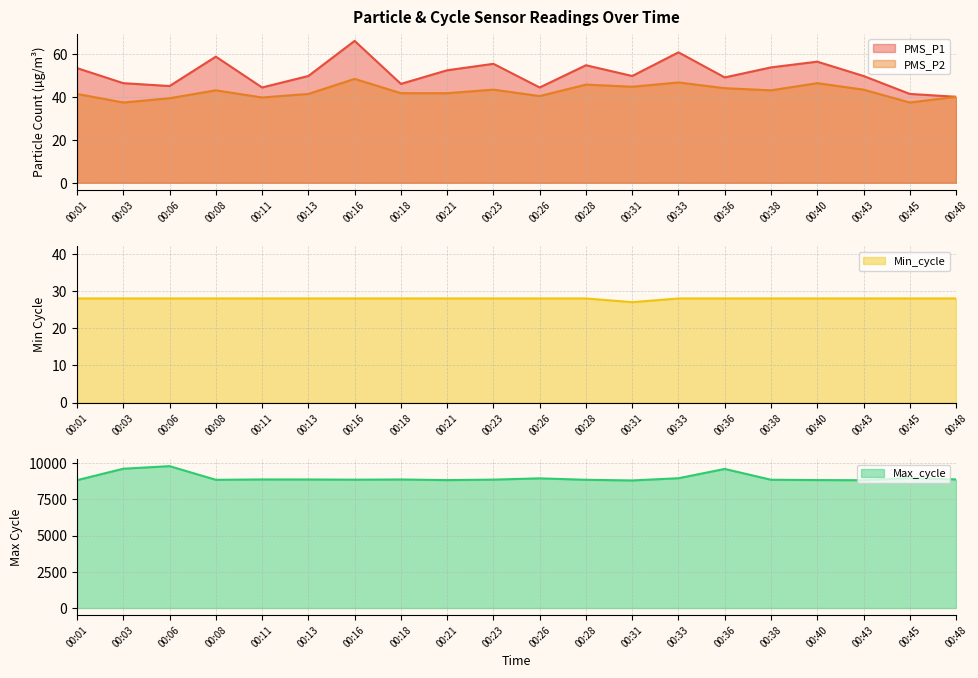

What value does the Min_cycle series have at 00:08?

28